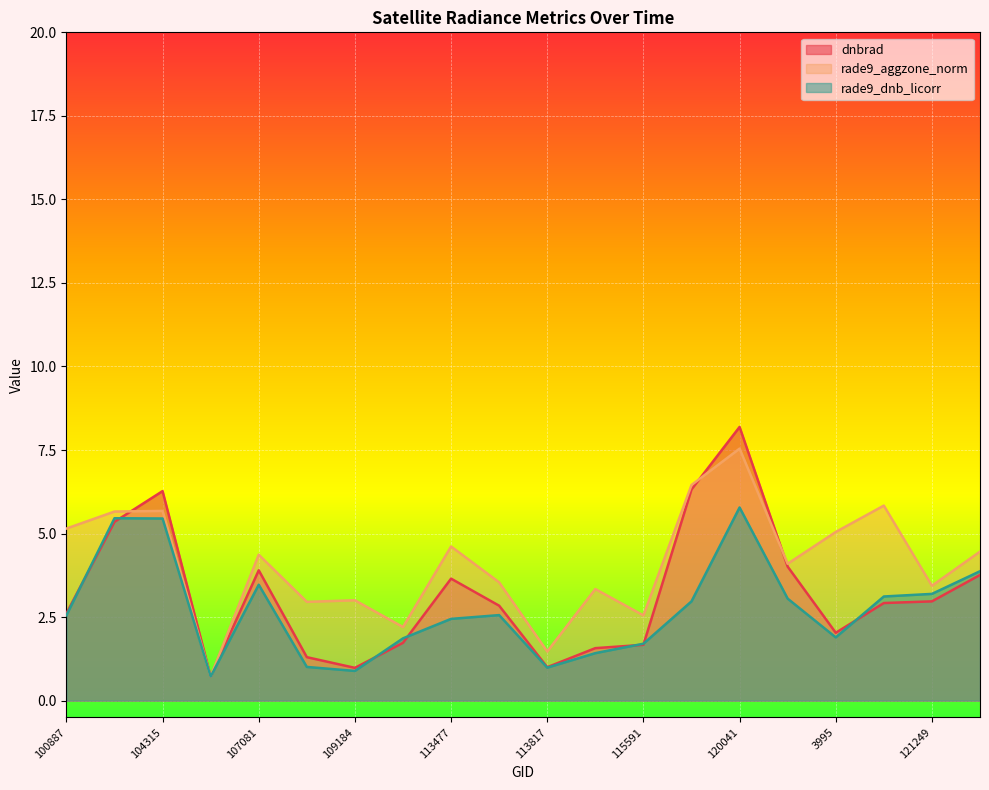

List the series in order of their overall mean, lowest first.

rade9_dnb_licorr, dnbrad, rade9_aggzone_norm